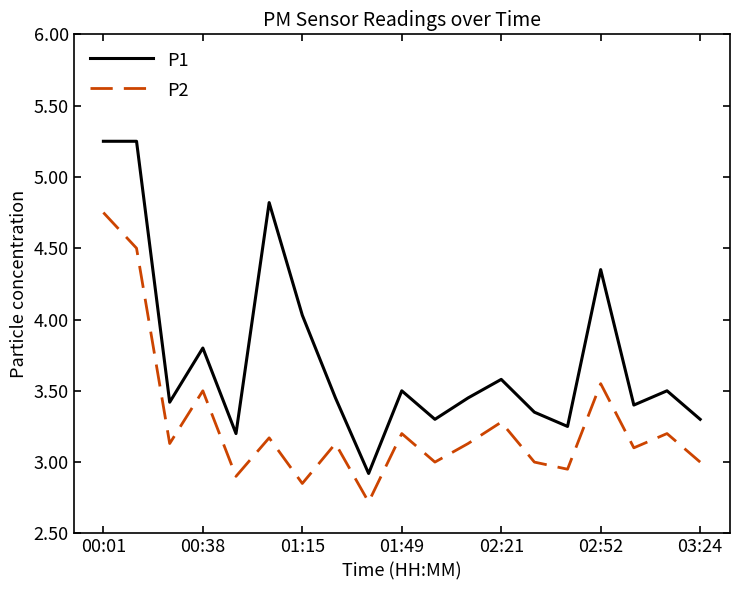

What is the minimum value shown in the chart?

2.7